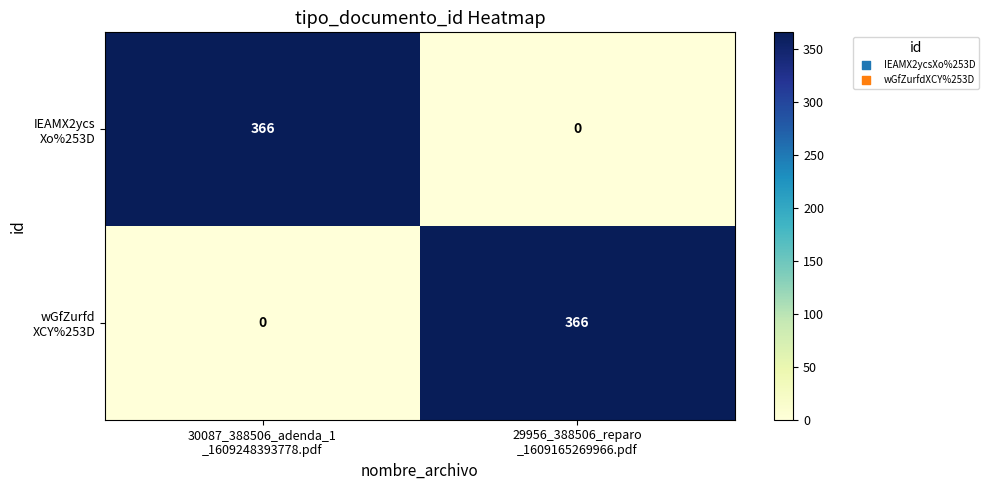

What is the maximum value shown in the chart?

366